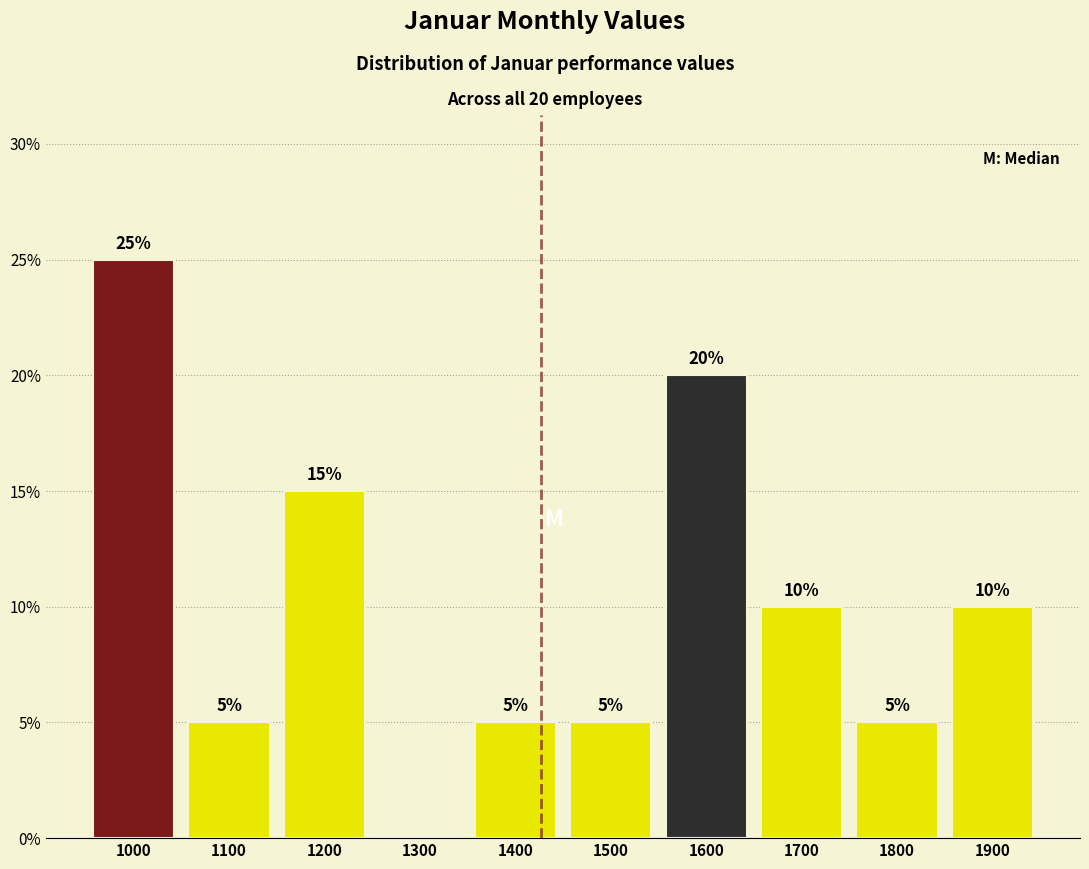

Reading left to right, what are all the values shown in this chart?

1000=25	1100=5	1200=15	1300=0	1400=5	1500=5	1600=20	1700=10	1800=5	1900=10